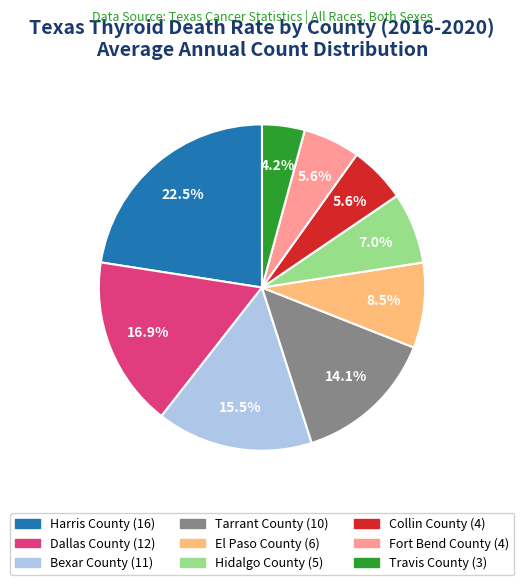

What is the smallest slice in the pie chart?

Travis County